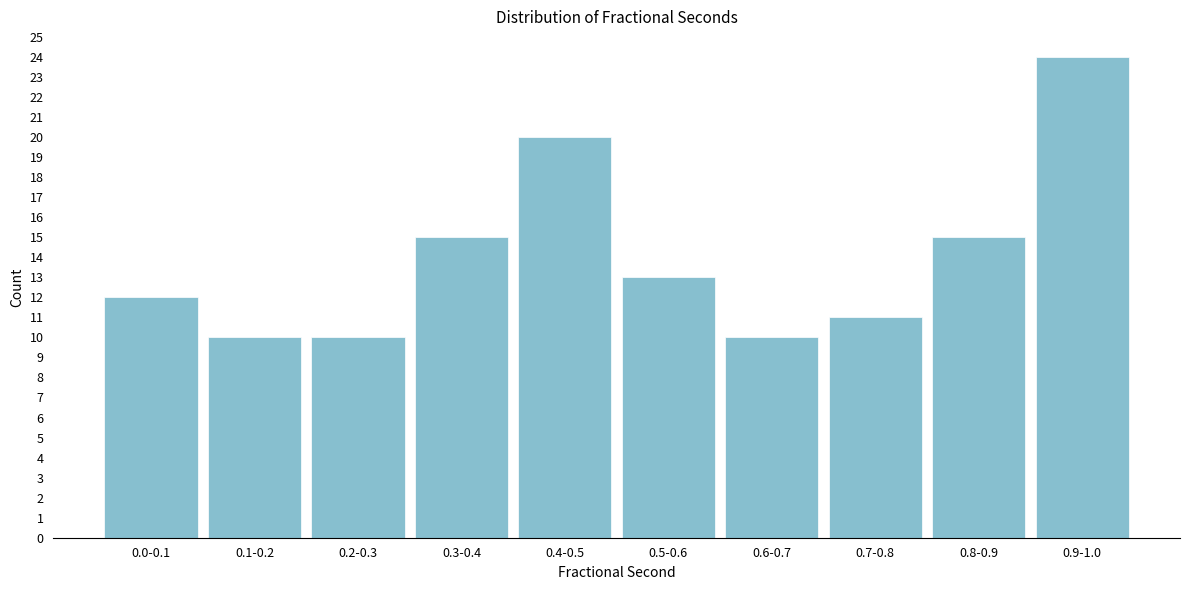

Reading left to right, extract all data points from this chart.

0.0-0.1=12	0.1-0.2=10	0.2-0.3=10	0.3-0.4=15	0.4-0.5=20	0.5-0.6=13	0.6-0.7=10	0.7-0.8=11	0.8-0.9=15	0.9-1.0=24